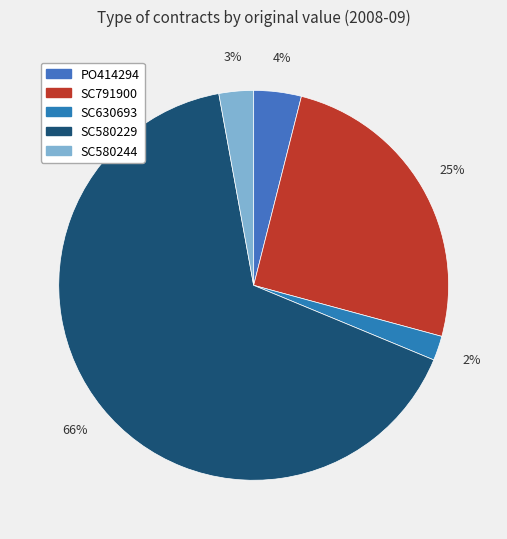

Approximately how many times larger is the value at SC580229 compared to SC580244?

23.0